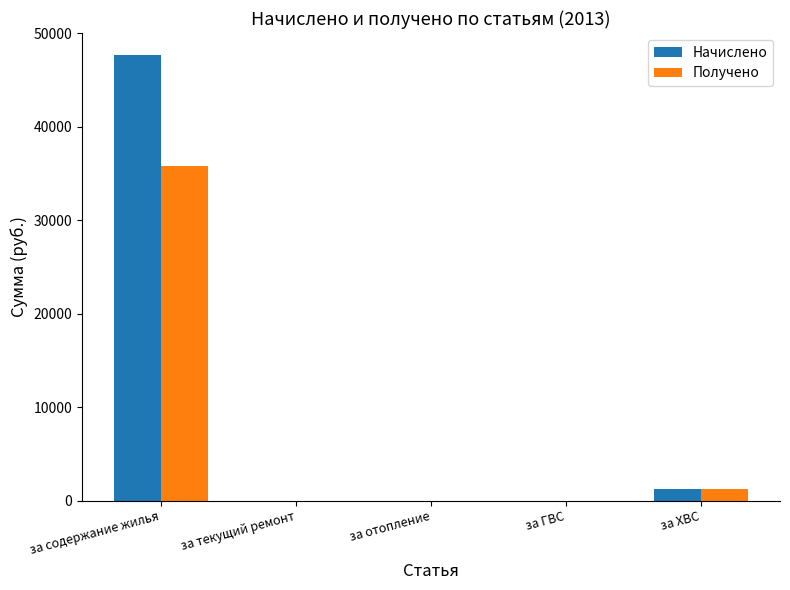

At which category is the sum across all series the highest?

за содержание жилья